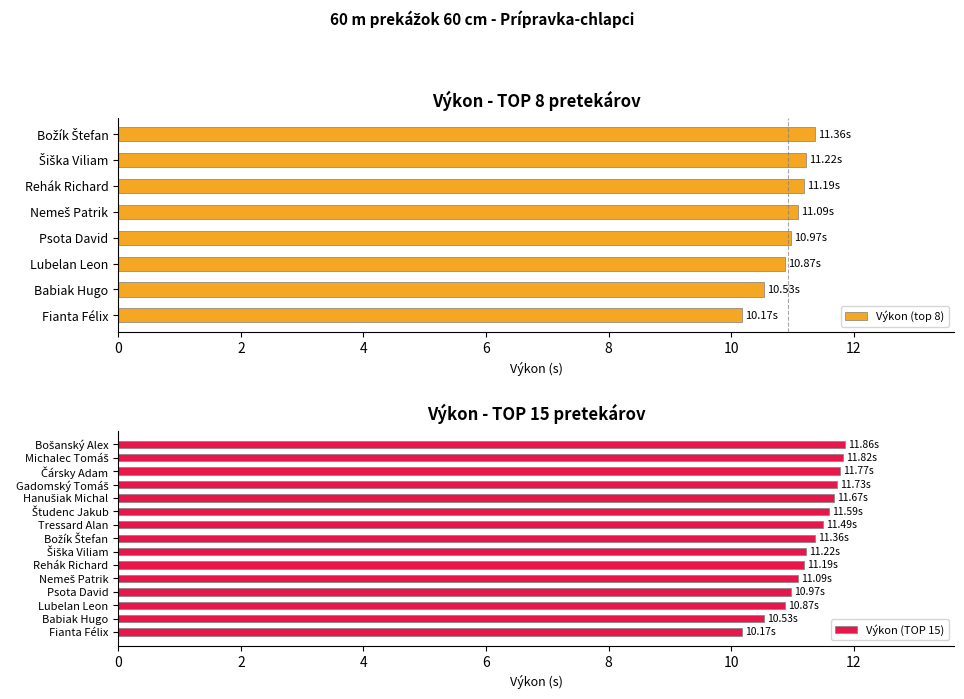

List the labels in order of value, largest first.

Bošanský Alex, Michalec Tomáš, Čársky Adam, Gadomský Tomáš, Hanušiak Michal, Študenc Jakub, Tressard Alan, Božík Štefan, Šiška Viliam, Rehák Richard, Nemeš Patrik, Psota David, Lubelan Leon, Babiak Hugo, Fianta Félix